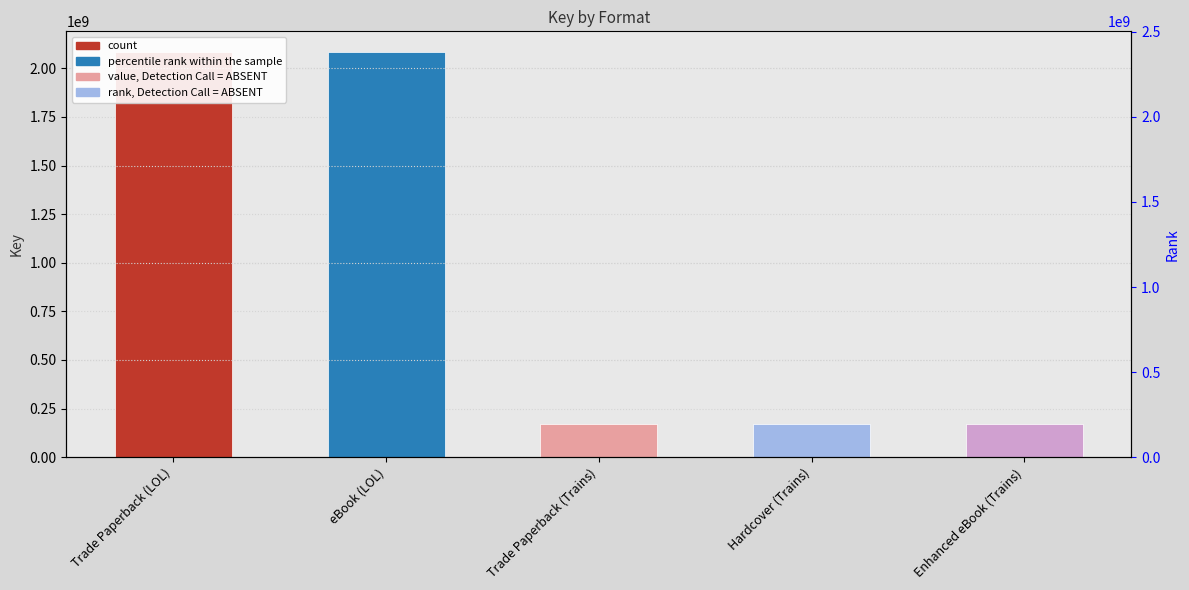

What is the change in value from Trade Paperback (LOL) to Trade Paperback (Trains)?

-1915273046